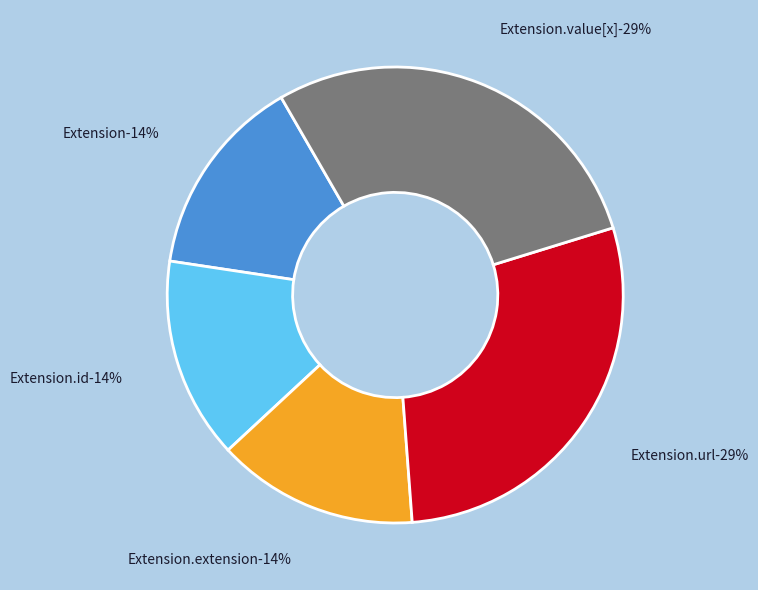

Is there a majority slice in this chart?

No